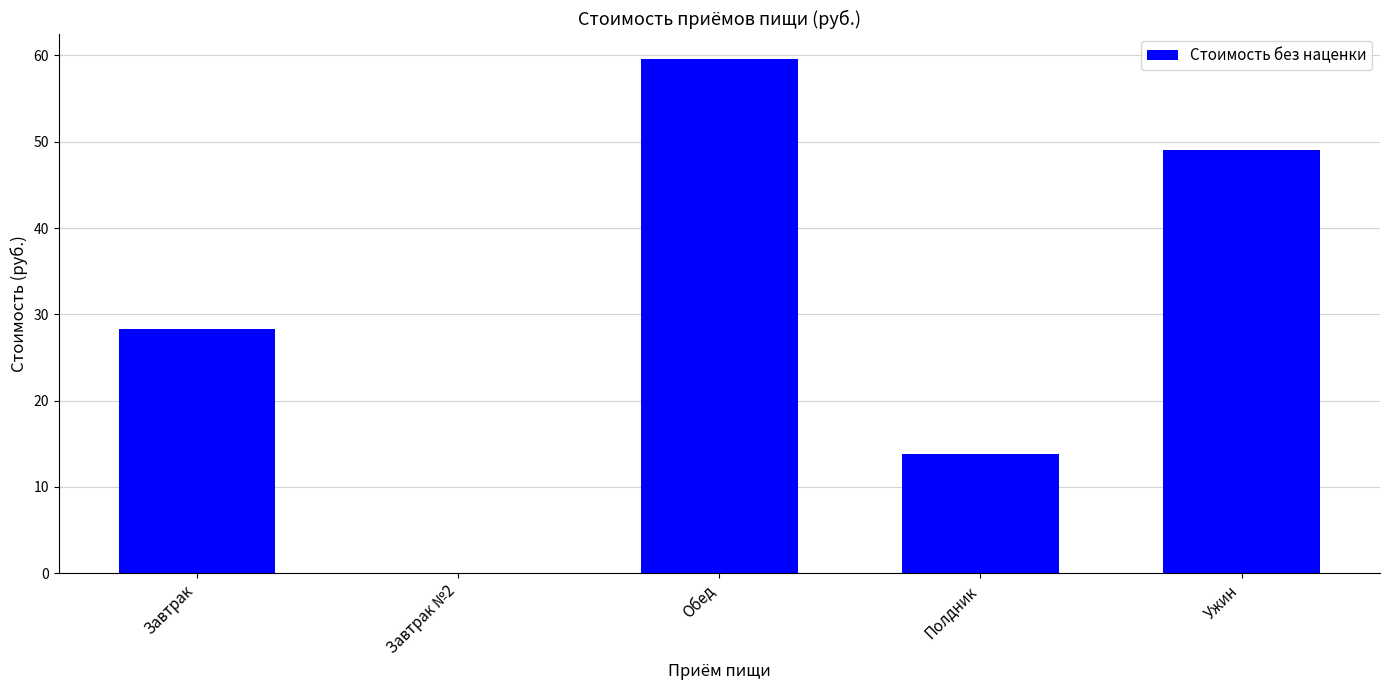

What is the sum of all values?

150.7